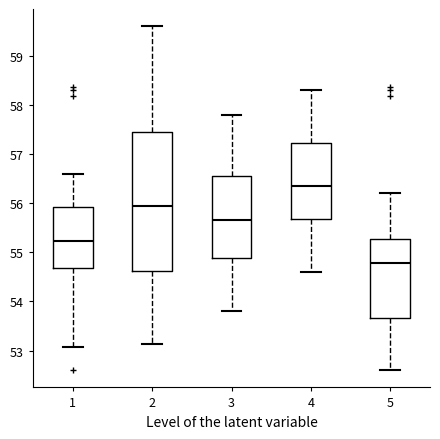

Where does the lower whisker of the box at x = 5 end on the y-axis? The values are not printed on the chart, so give them approximately, as read against the axis.

52.6